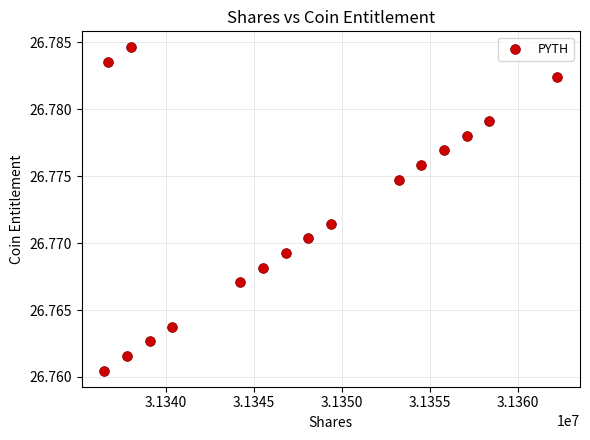

What is the range of X values (max minus min)?

25696.7